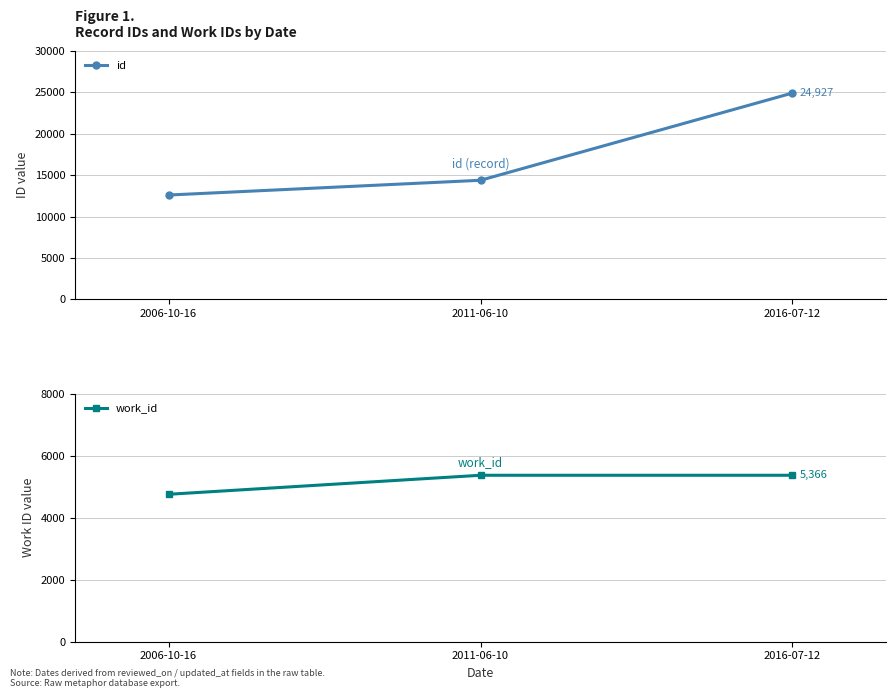

Where is id nearest to the value 18763?

2011-06-10